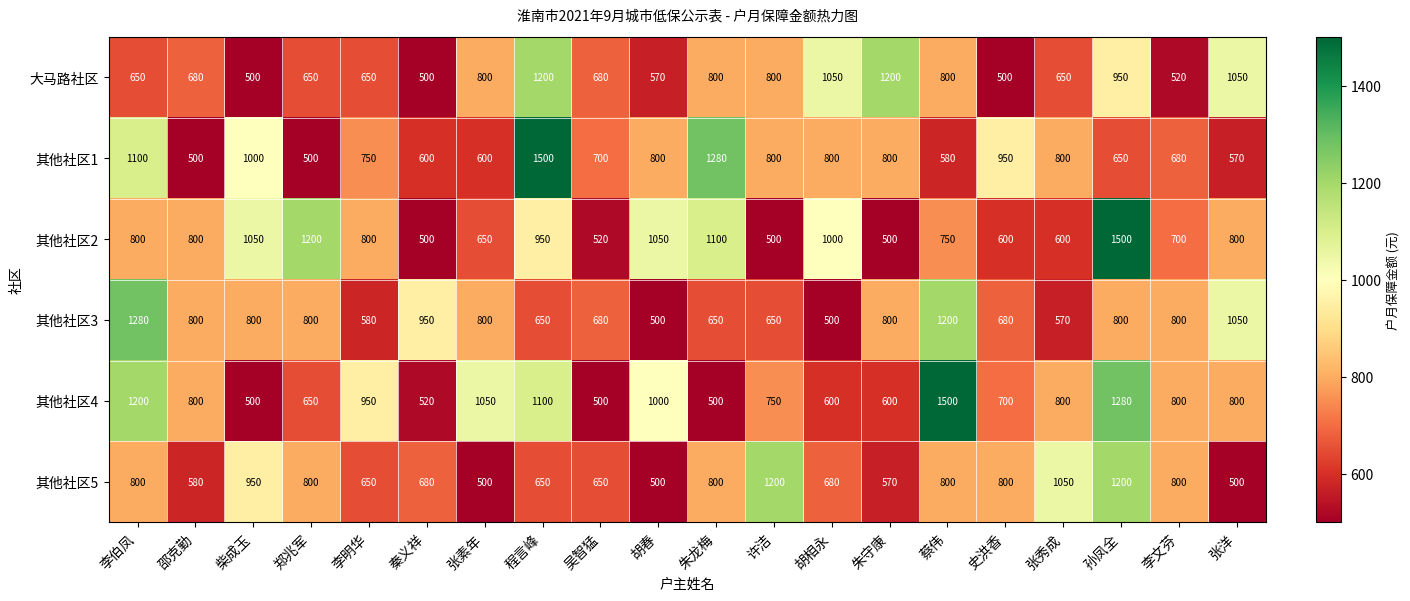

At how many categories does at least one series exceed 655?

20